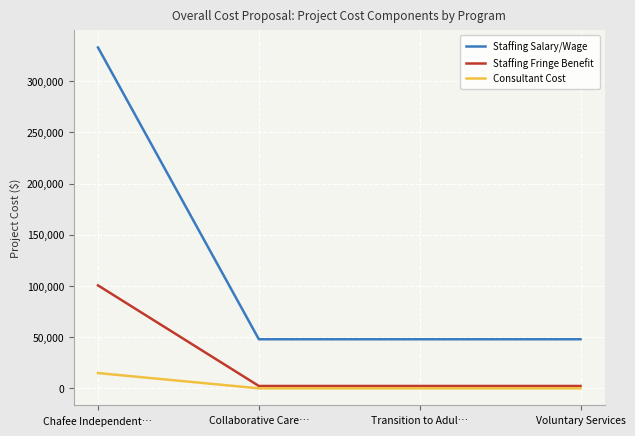

Which label corresponds to the largest value in the chart?

Chafee Independent…